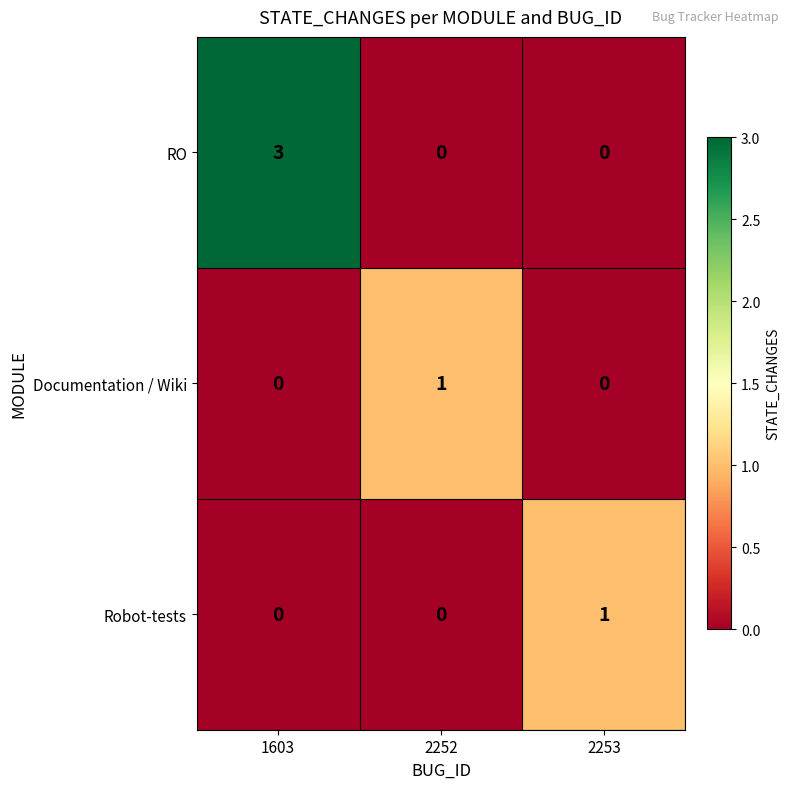

How many Robot-tests values are between 0 and 1?

3